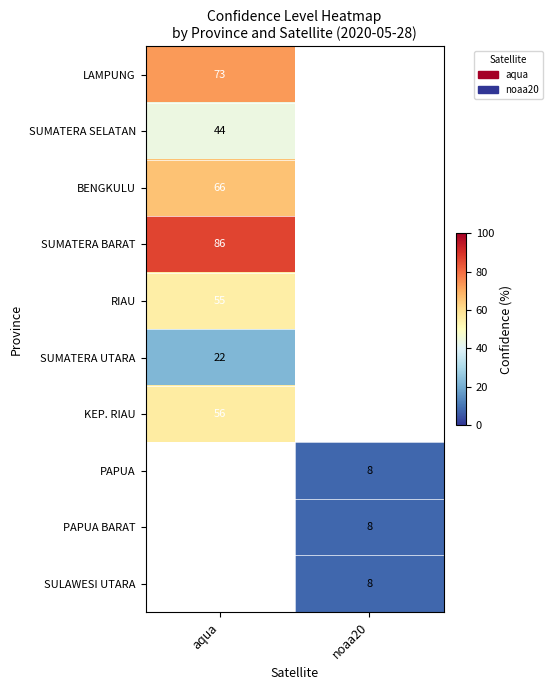

How many data points does each series have?

2